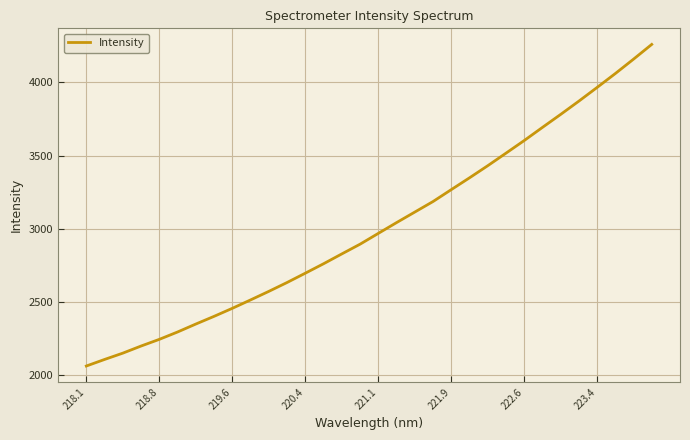

What is the difference between the maximum and minimum values?

2197.8